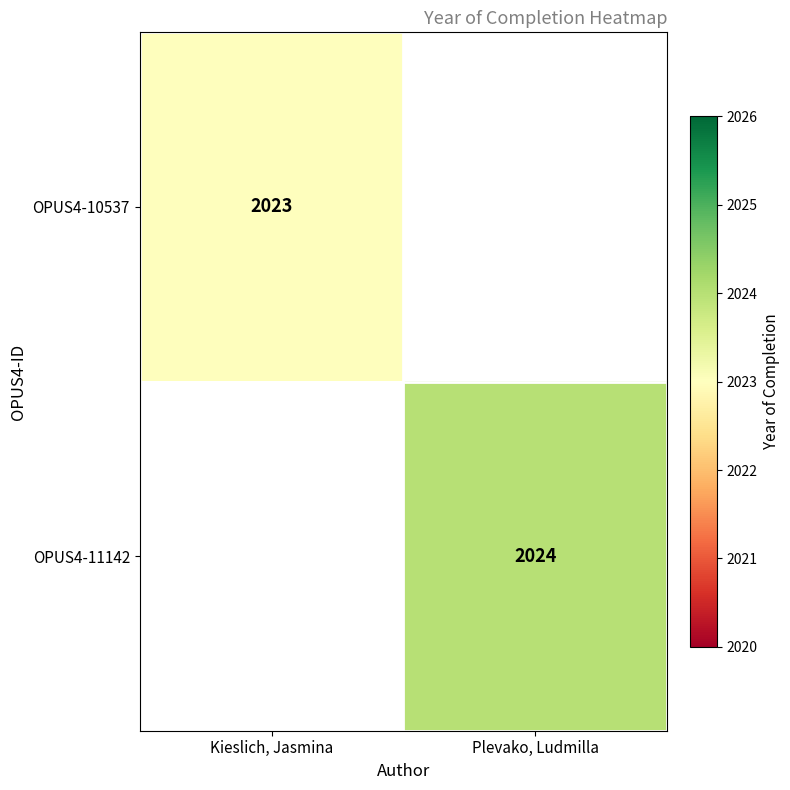

Is it true that OPUS4-10537 equals 1015 at Kieslich, Jasmina?

False